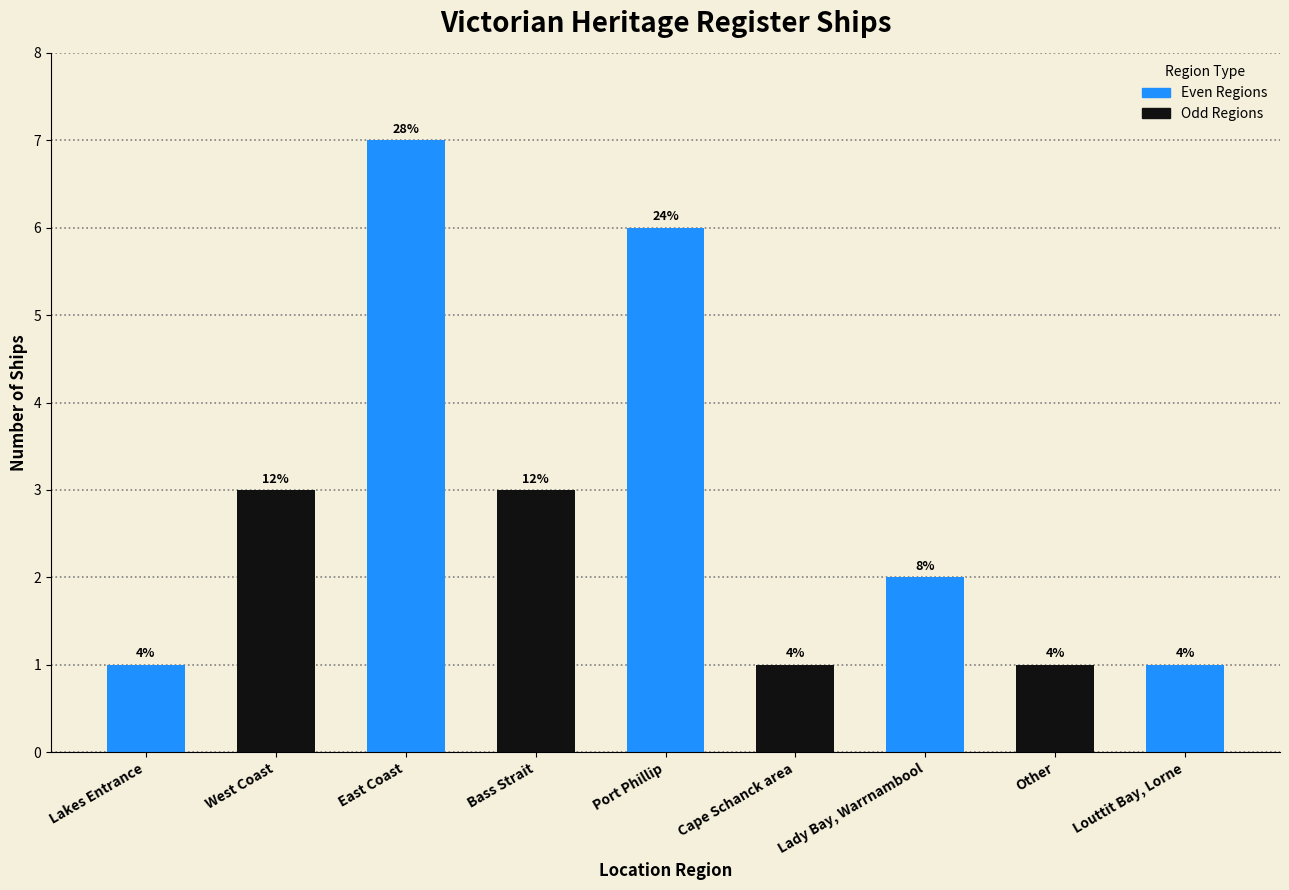

What position from the left is Lakes Entrance?

1